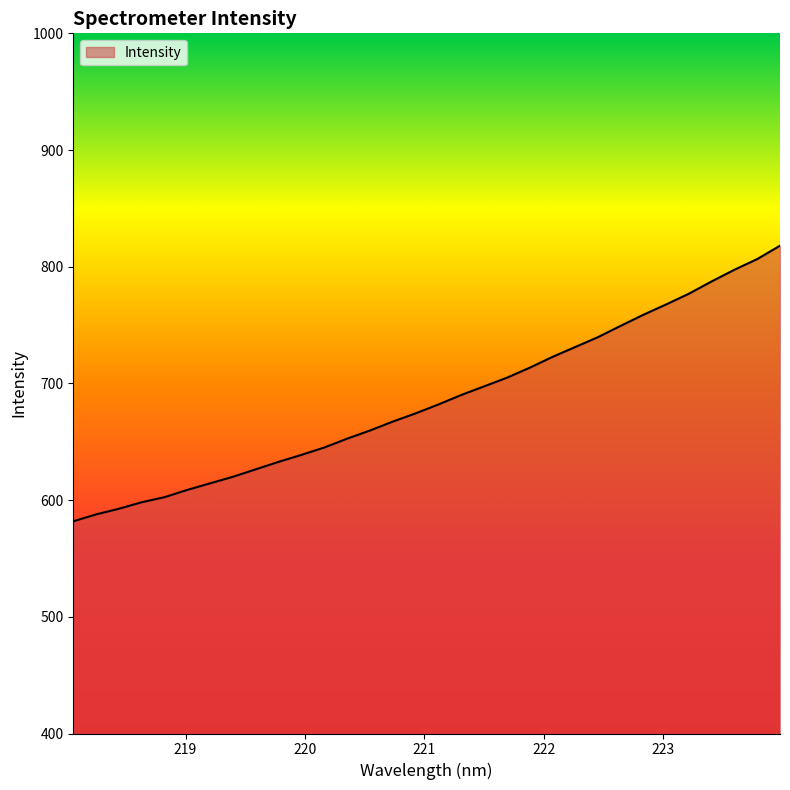

What is the maximum value shown in the chart?

818.0